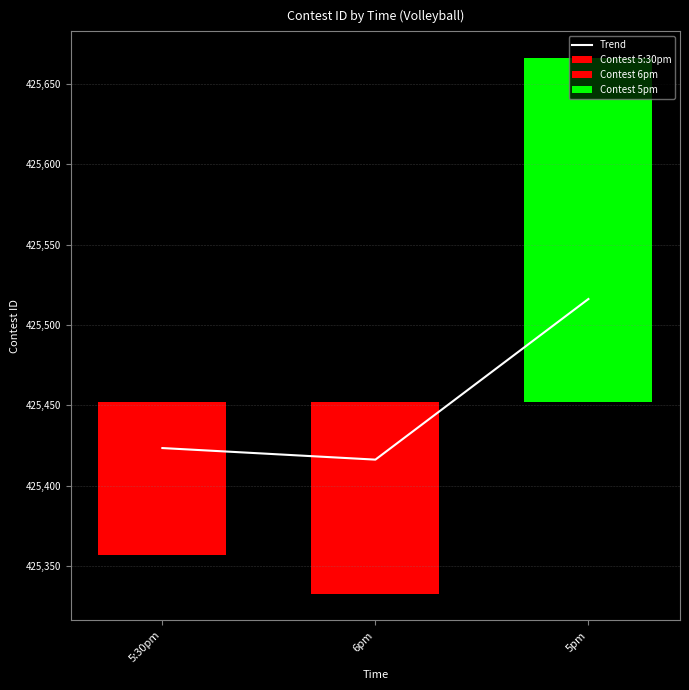

At which category does the chart reach its peak across all series?

5pm